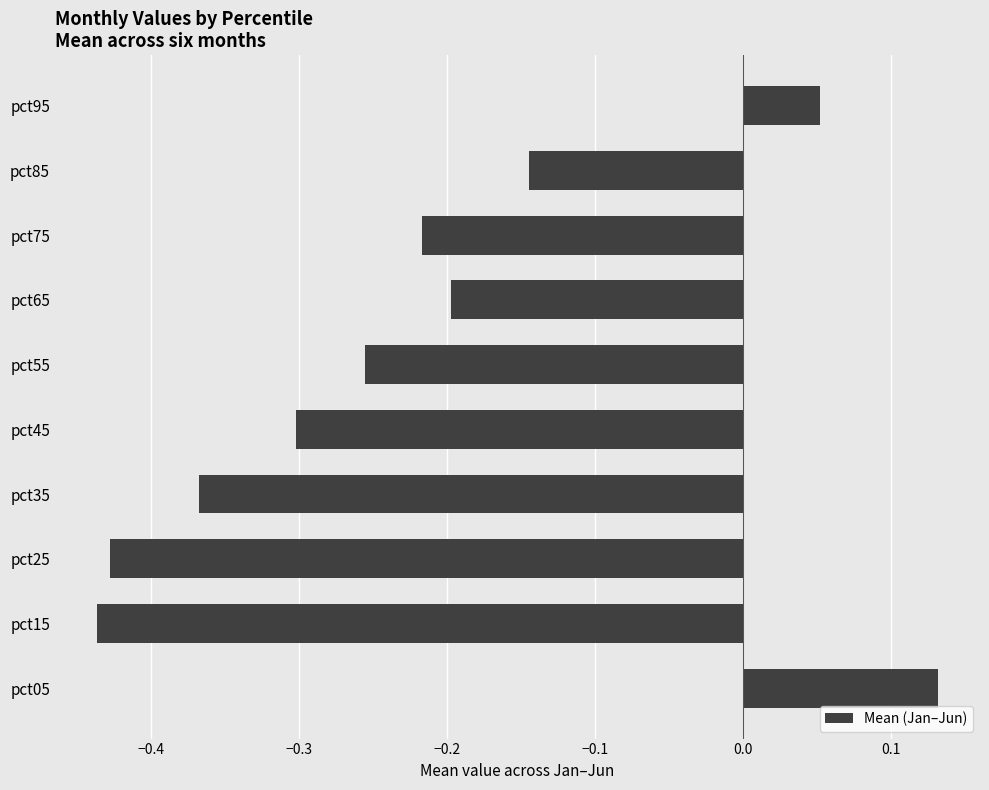

What is the sum of all values?

-2.2